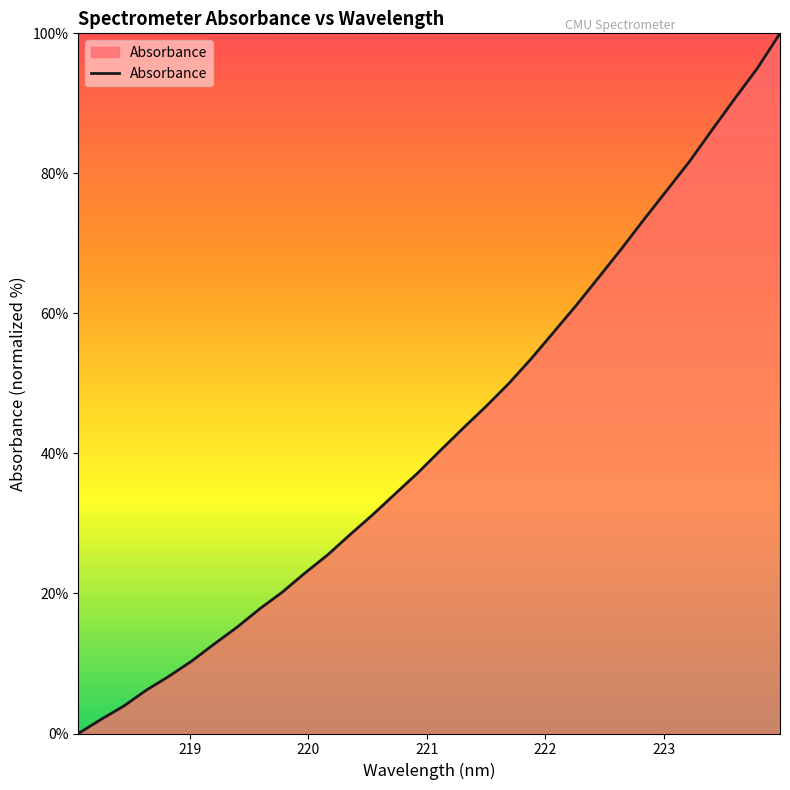

What is the difference between the maximum and minimum values?

100.0